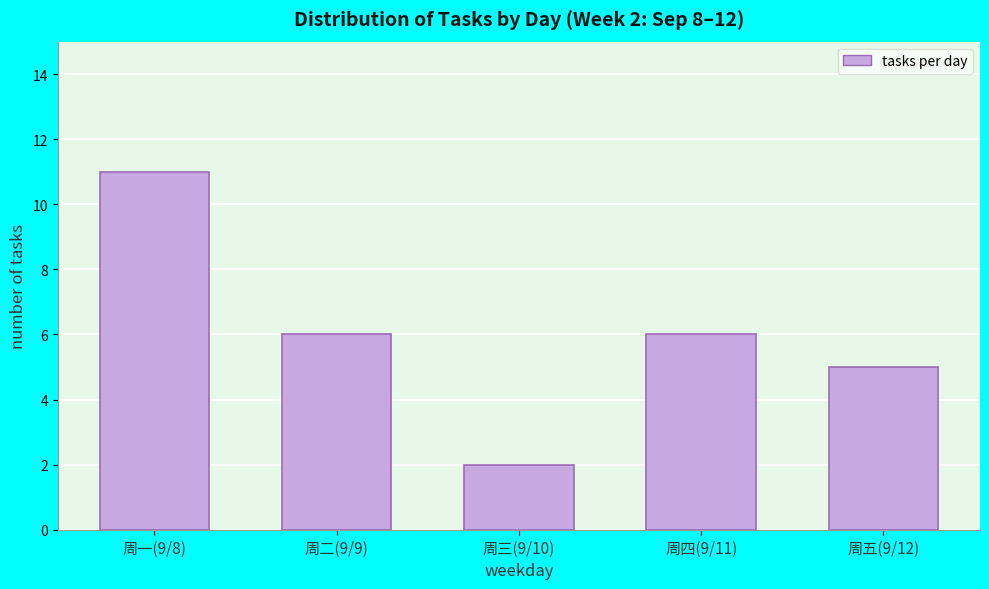

Reading left to right, extract all data points from this chart.

周一(9/8)=11	周二(9/9)=6	周三(9/10)=2	周四(9/11)=6	周五(9/12)=5